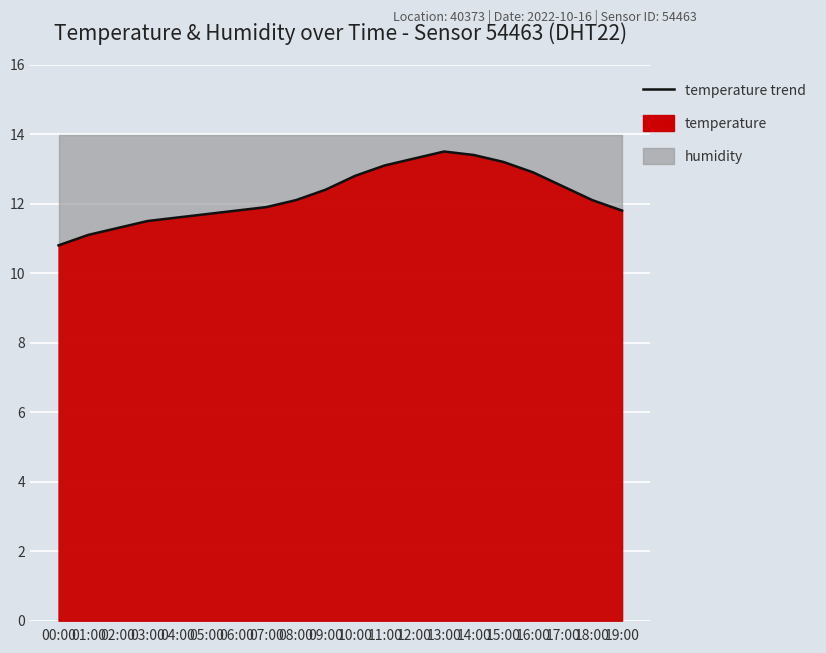

True or false: there are more than 1 points higher than both neighbors.

False